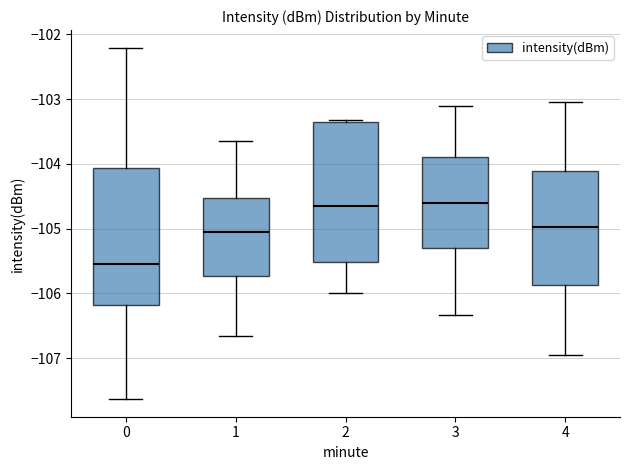

Reading left to right, read every box against the y-axis: the position of its median line, the range the box covers, and the ends of its whiskers. The values are not printed on the chart, so give them approximately, as read against the axis.

0: median -105.5, box -106.2 to -104.1, whiskers -107.6 to -102.2
1: median -105.1, box -105.7 to -104.5, whiskers -106.7 to -103.7
2: median -104.7, box -105.5 to -103.4, whiskers -106.0 to -103.3
3: median -104.6, box -105.3 to -103.9, whiskers -106.3 to -103.1
4: median -105.0, box -105.9 to -104.1, whiskers -106.9 to -103.0